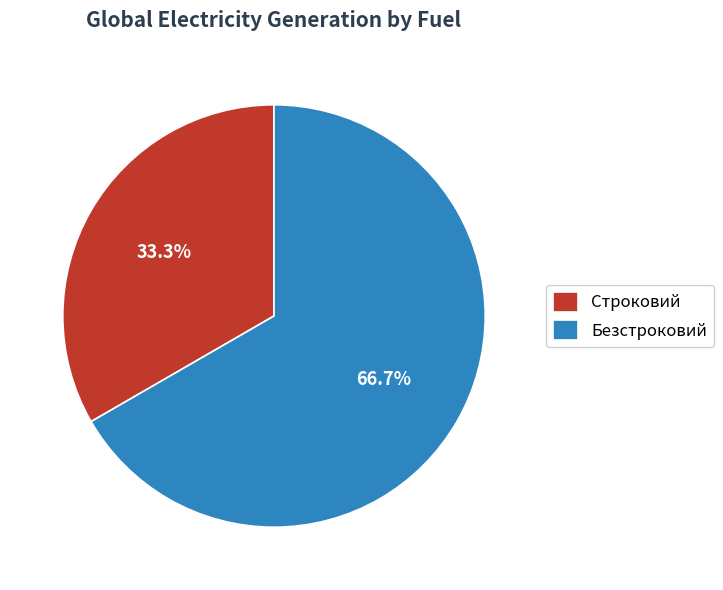

Does any single category account for the majority?

Yes